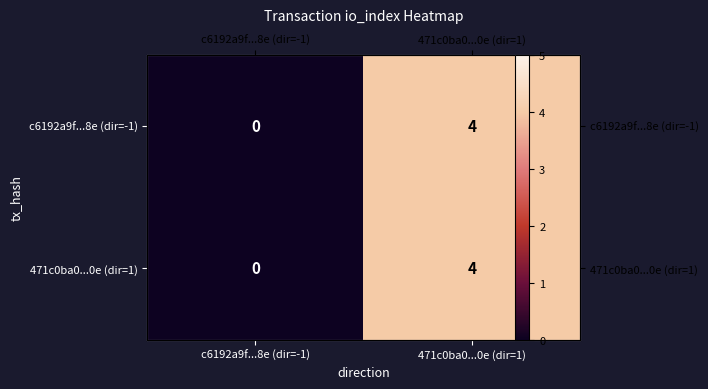

Is the value of c6192a9f...8e (dir=-1) at 471c0ba0...0e (dir=1) greater than the value of 471c0ba0...0e (dir=1) at 471c0ba0...0e (dir=1)?

No